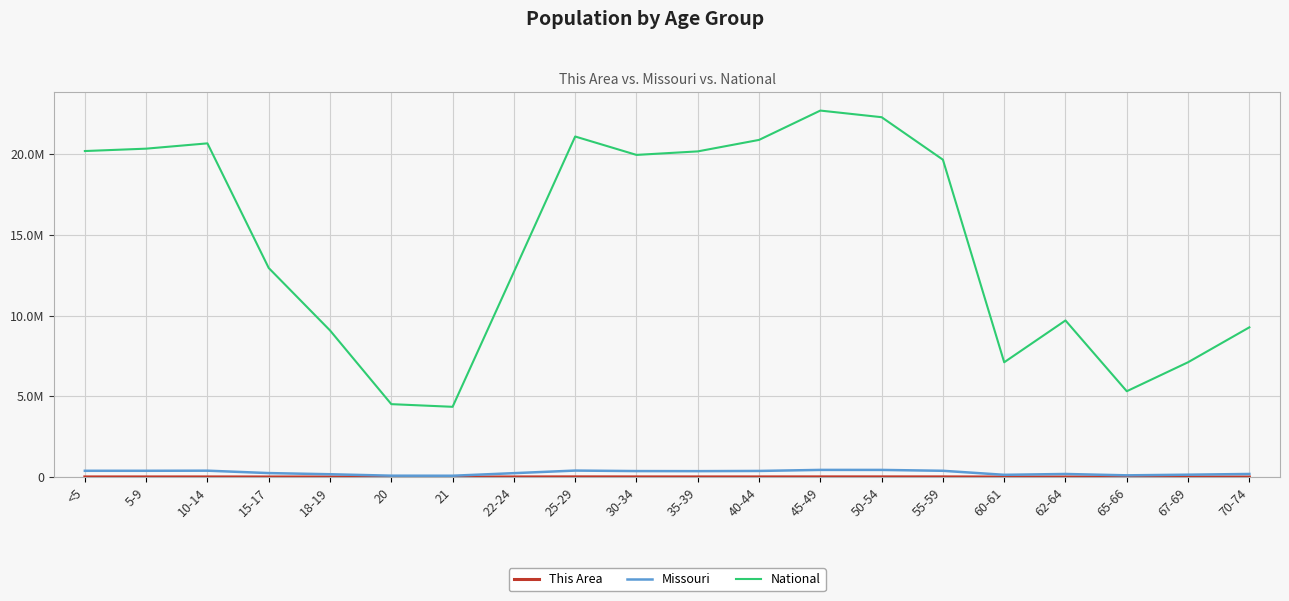

What is the average value of the This Area series?

7642